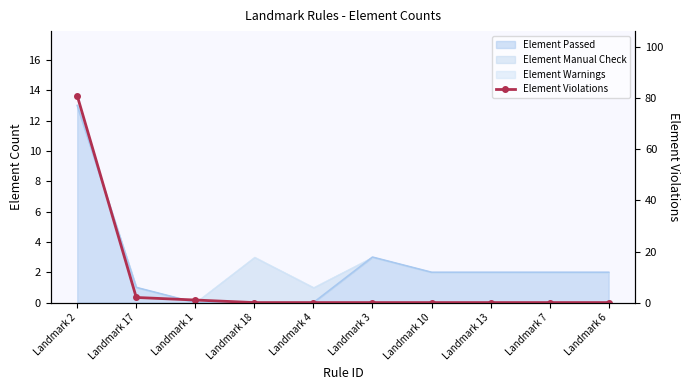

Where is the data nearest to the value 40?

Landmark 17